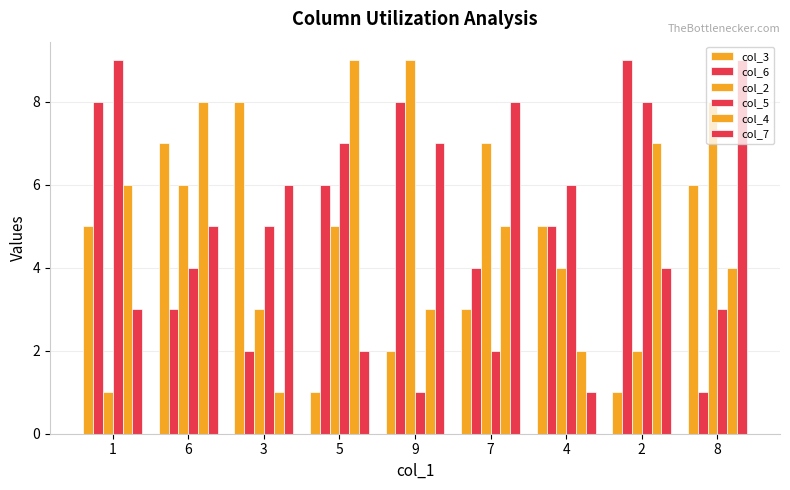

Does the chart contain stacked bars?

No